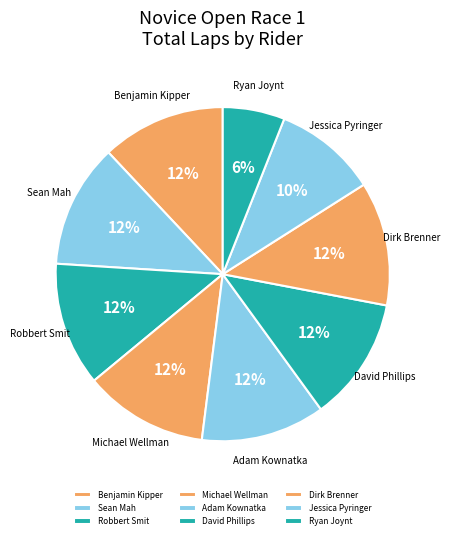

What percentage is the Adam Kownatka slice, to the nearest percent?

12%